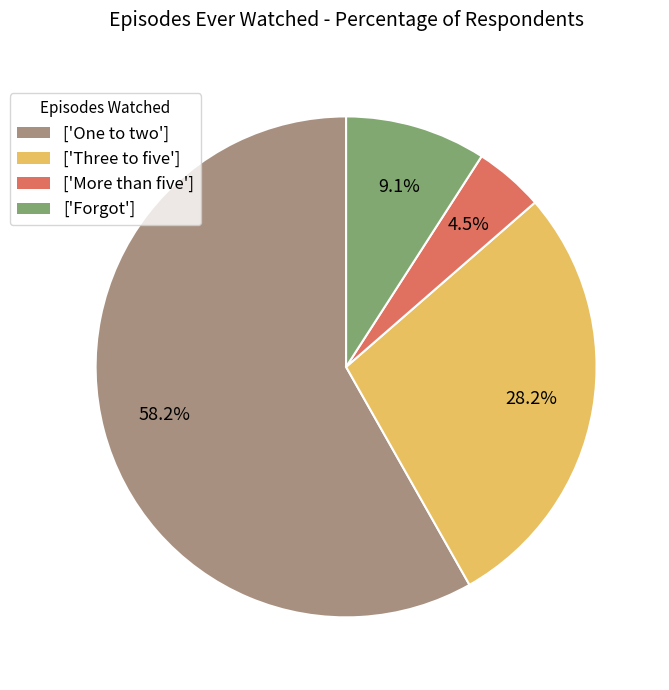

Is the sum of ['Forgot'] and ['One to two'] greater than half?

Yes